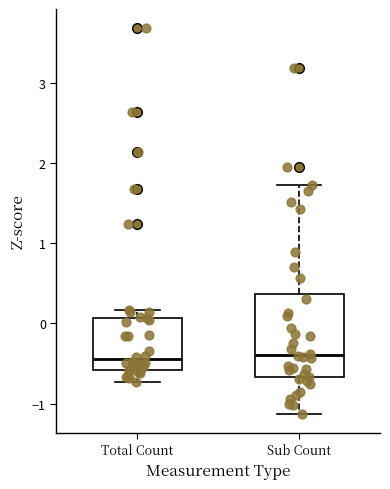

Reading left to right, read every box against the y-axis: the position of its median line, the range the box covers, and the ends of its whiskers. The values are not printed on the chart, so give them approximately, as read against the axis.

Total Count: median -0.4, box -0.6 to 0.1, whiskers -0.7 to 0.2
Sub Count: median -0.4, box -0.7 to 0.4, whiskers -1.1 to 1.7